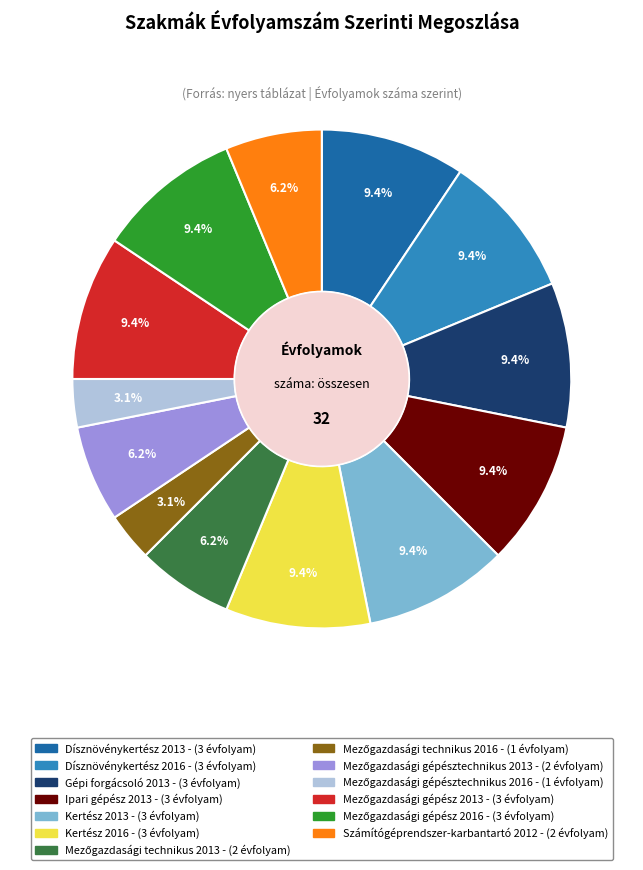

Combined, do Ipari gépész 2013 and Kertész 2013 account for over 50%?

No